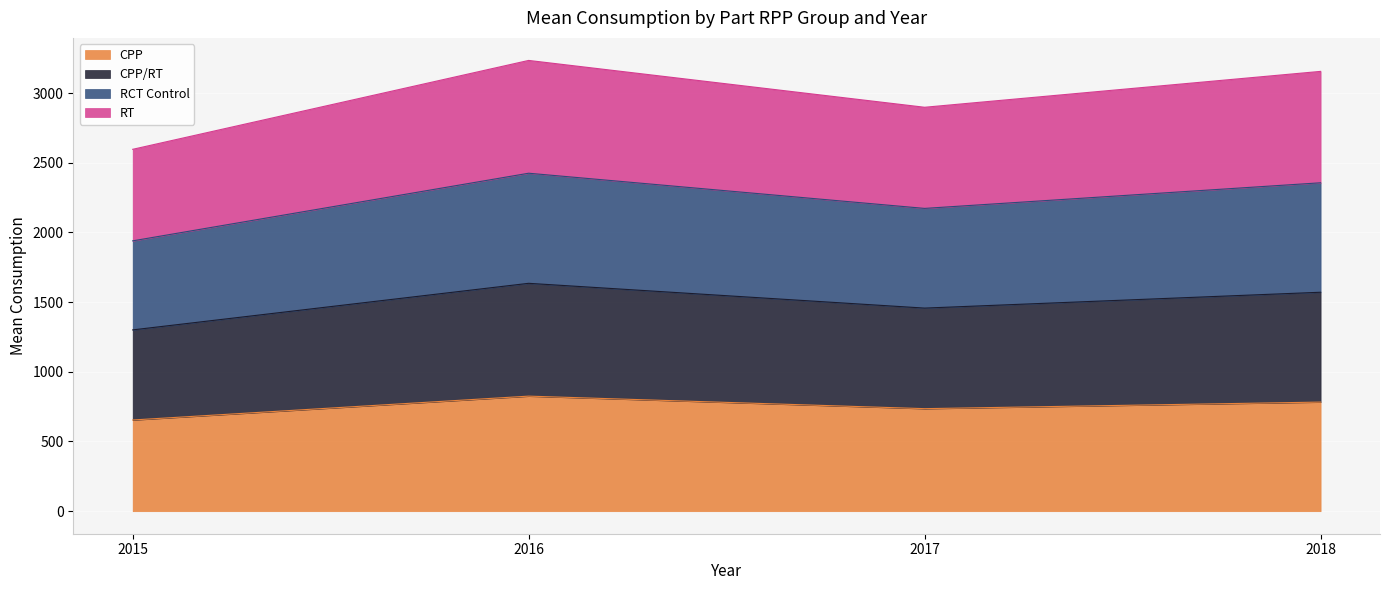

How many lines are shown in the chart?

4